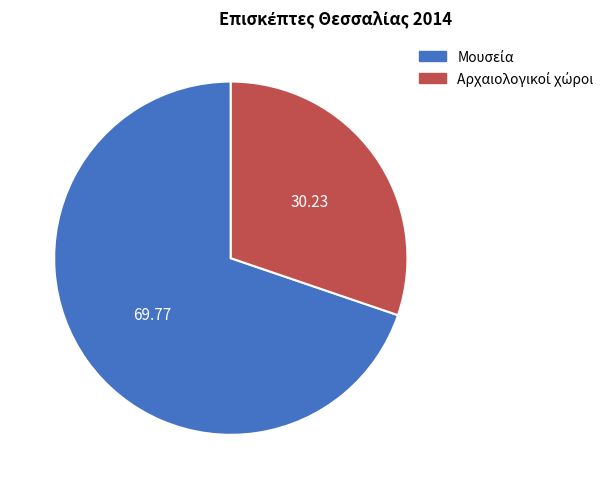

Is there a majority slice in this chart?

Yes